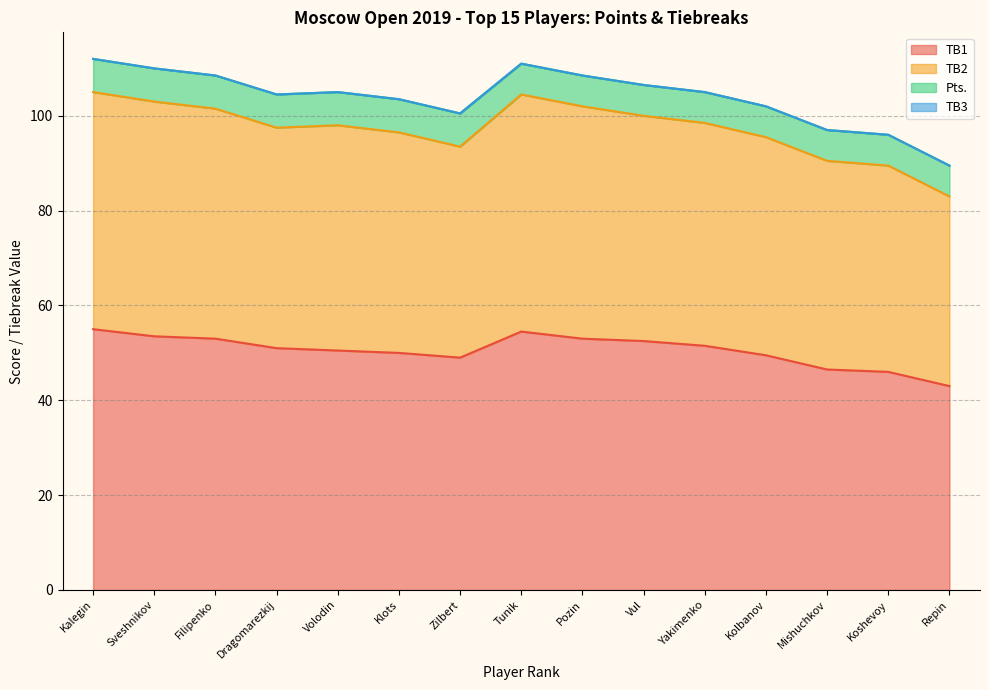

Where does the TB1 series first go above 51?

Kalegin